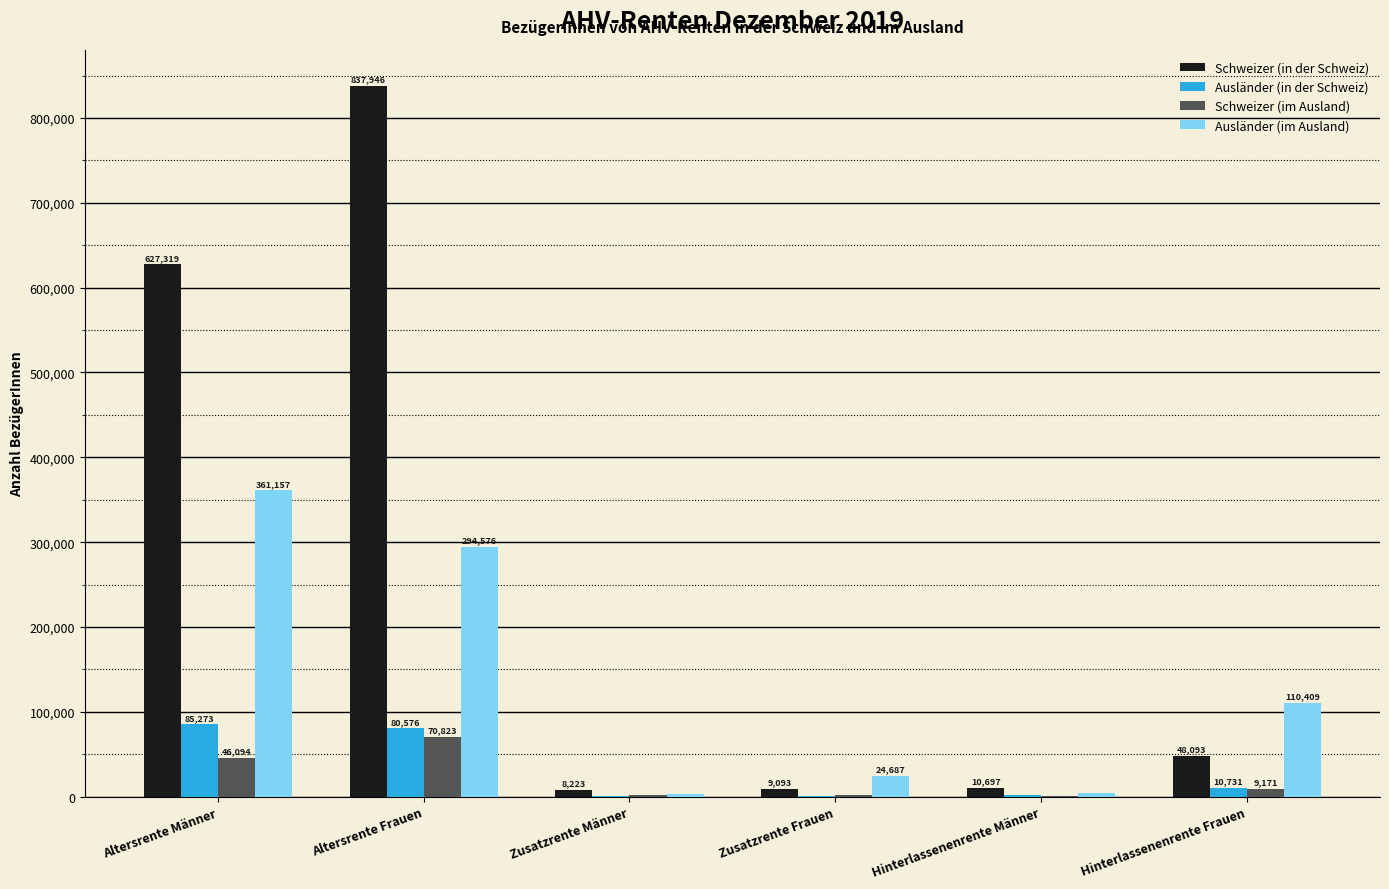

True or false: Schweizer (in der Schweiz) has a value of 48093 at Hinterlassenenrente Frauen.

True